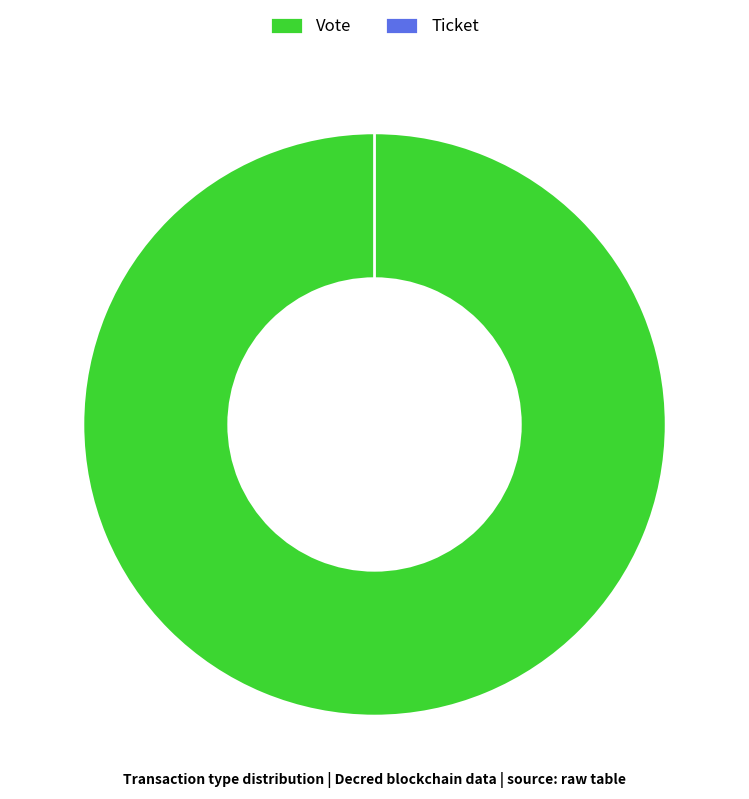

To the nearest percent, what is the difference between the largest and smallest slice percentages?

100%